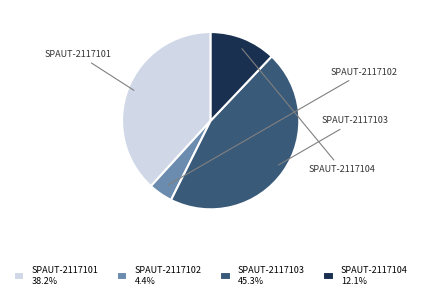

Is there a majority slice in this chart?

No